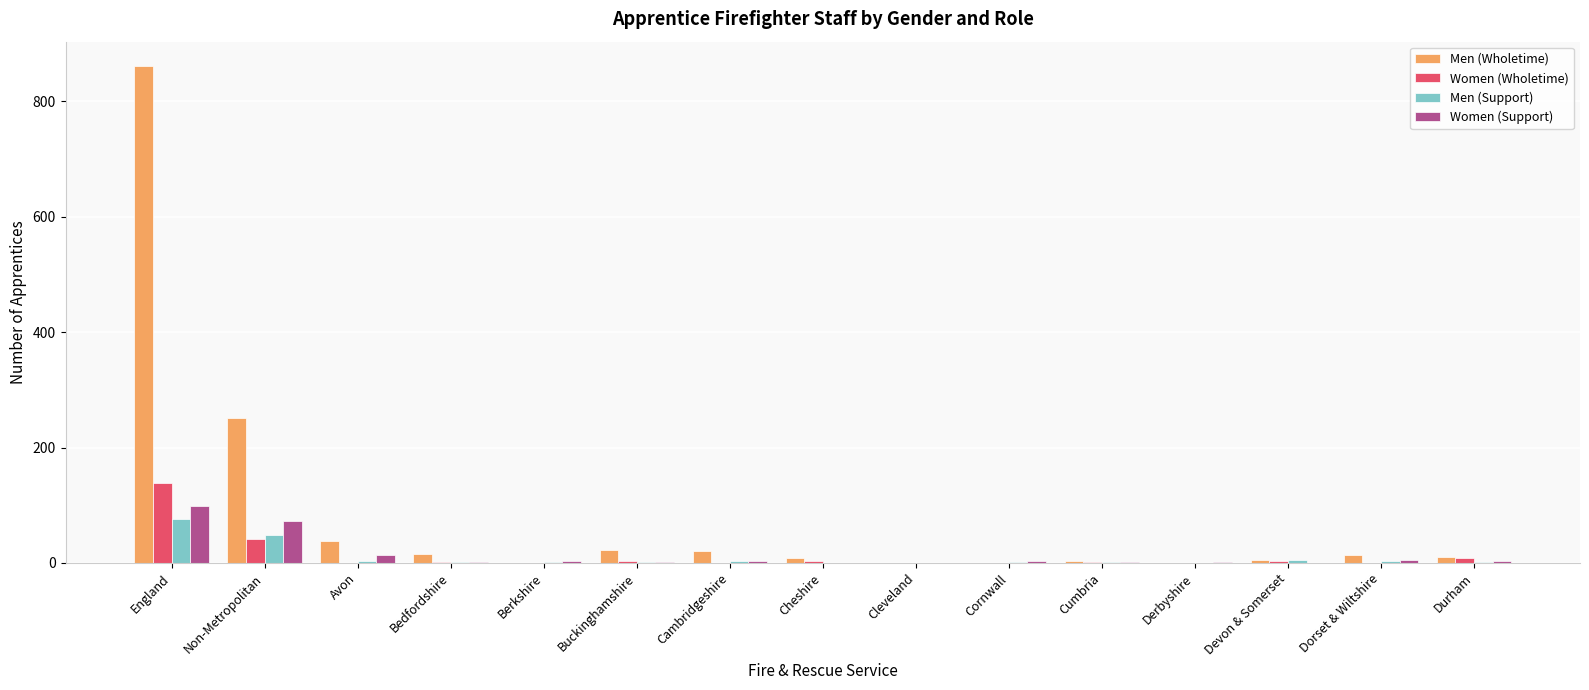

Which series has the largest total across all categories?

Men (Wholetime)